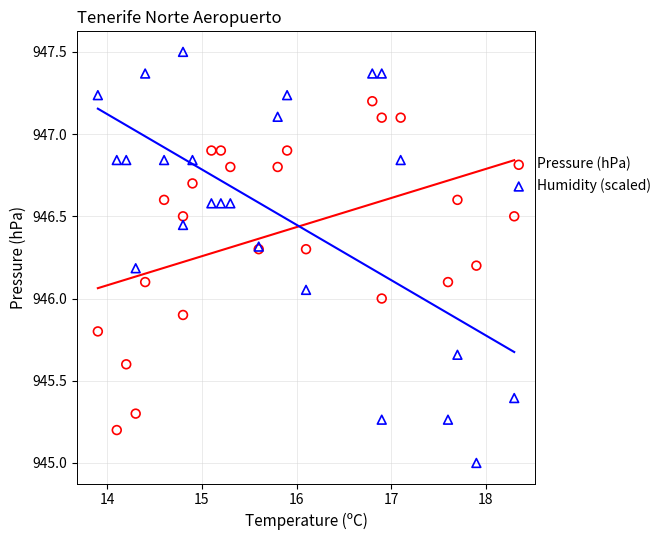

What are all the series names shown in the legend?

Pressure (hPa), Humidity (scaled)